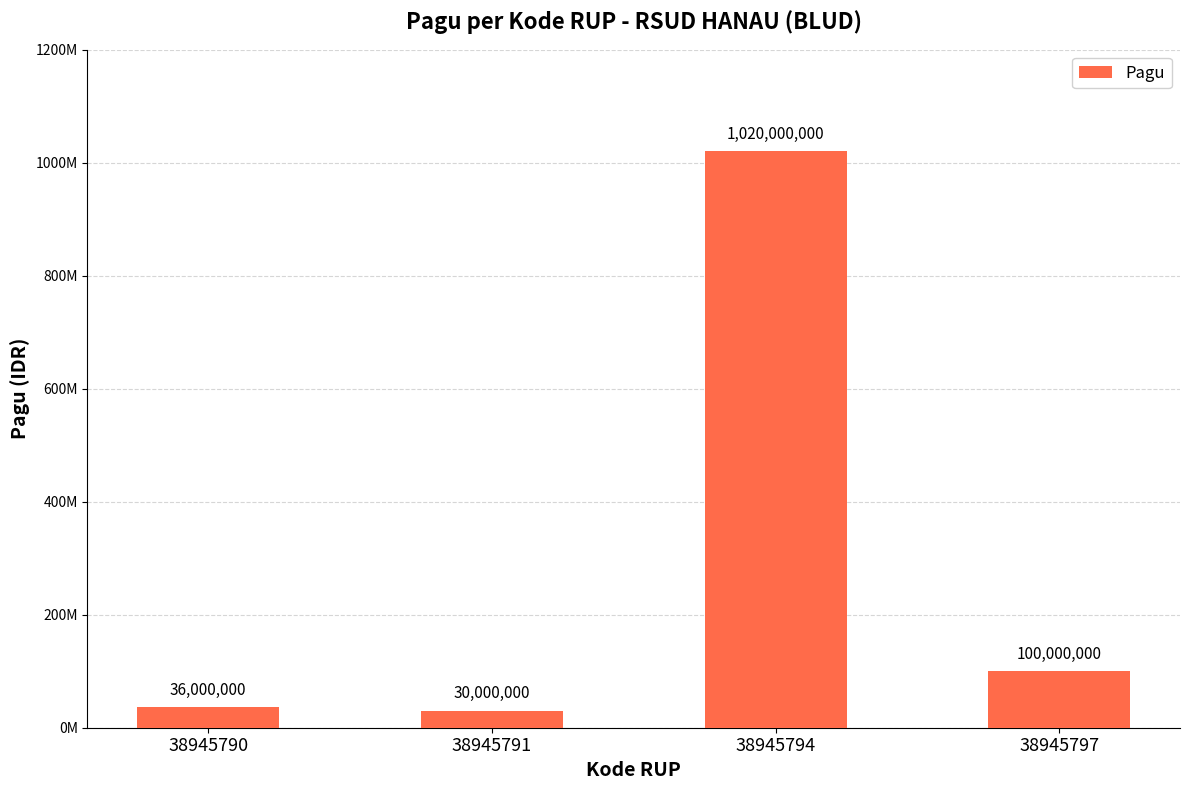

Rank the categories by value from highest to lowest.

38945794, 38945797, 38945790, 38945791